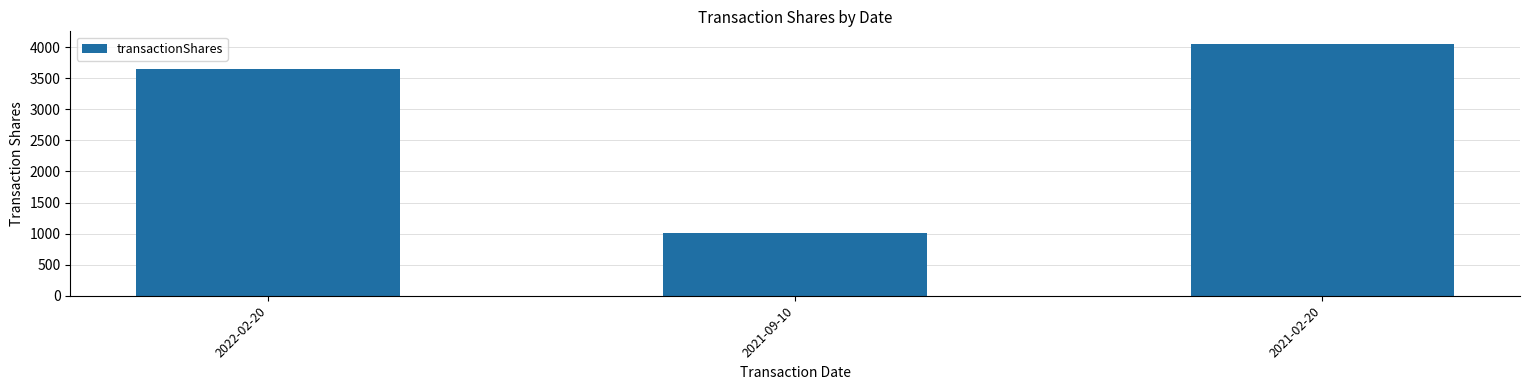

The value at 2022-02-20 is 1565. True or false?

False